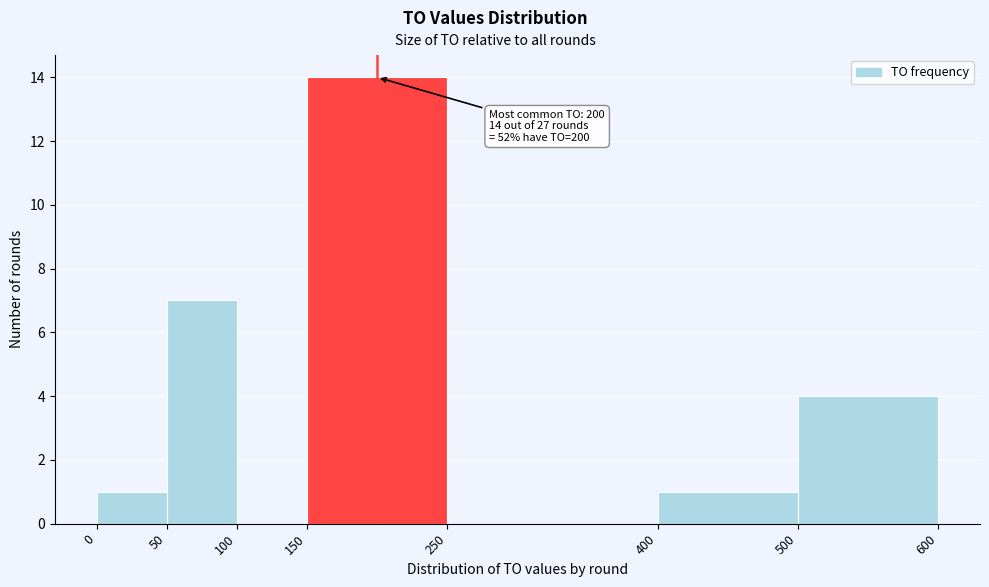

Over which range of the x-axis is the bar tallest?

150 to 250